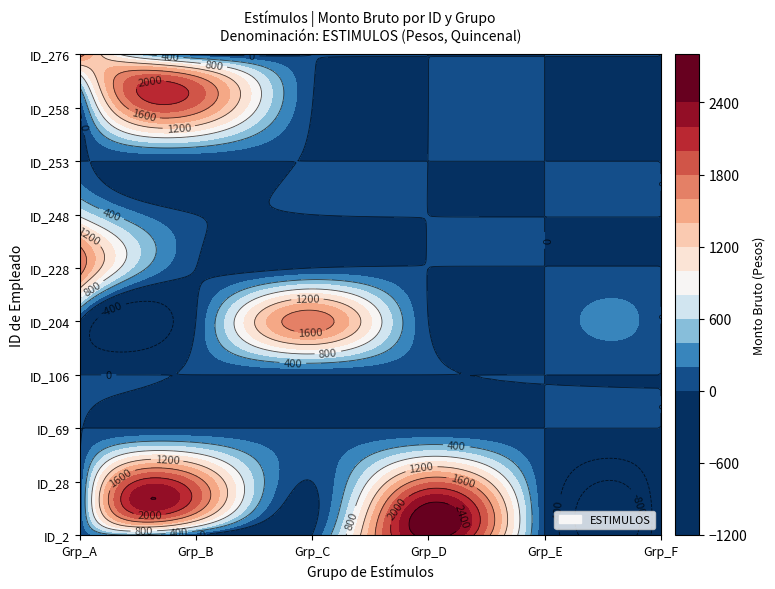

Is it true that ESTIMULOS_1 equals -1064 at 0?

False